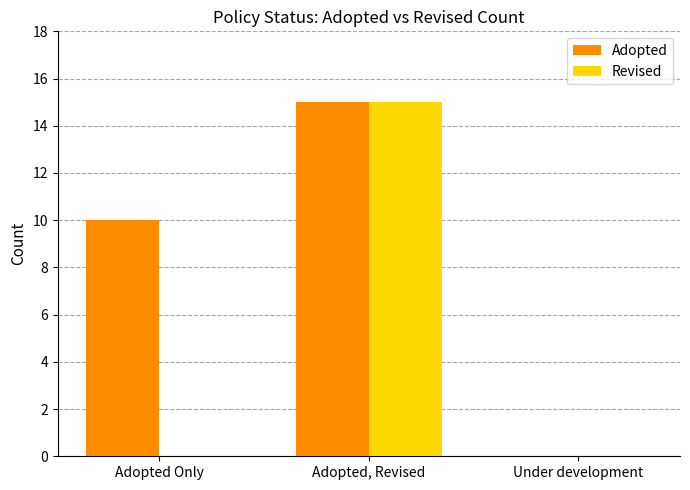

The value of Revised at Adopted Only is -9. True or false?

False